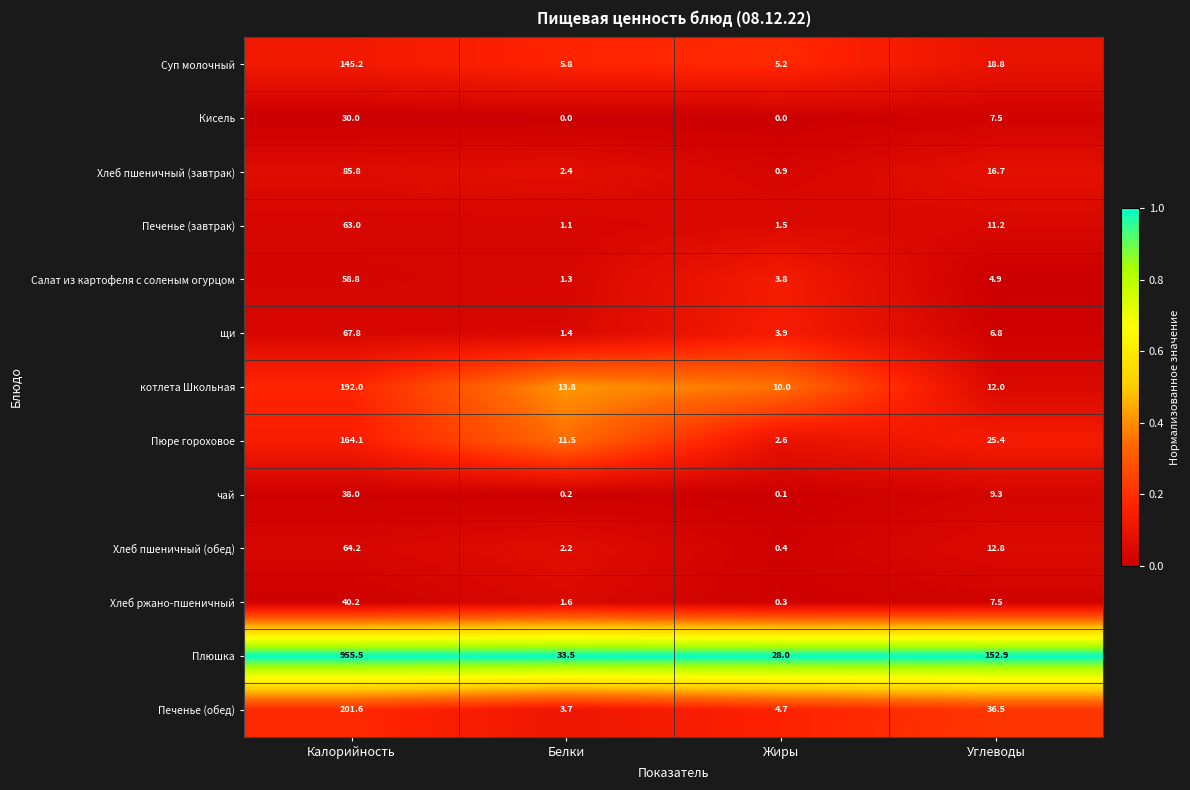

Between Жиры and Углеводы, which series saw the biggest shift?

Плюшка